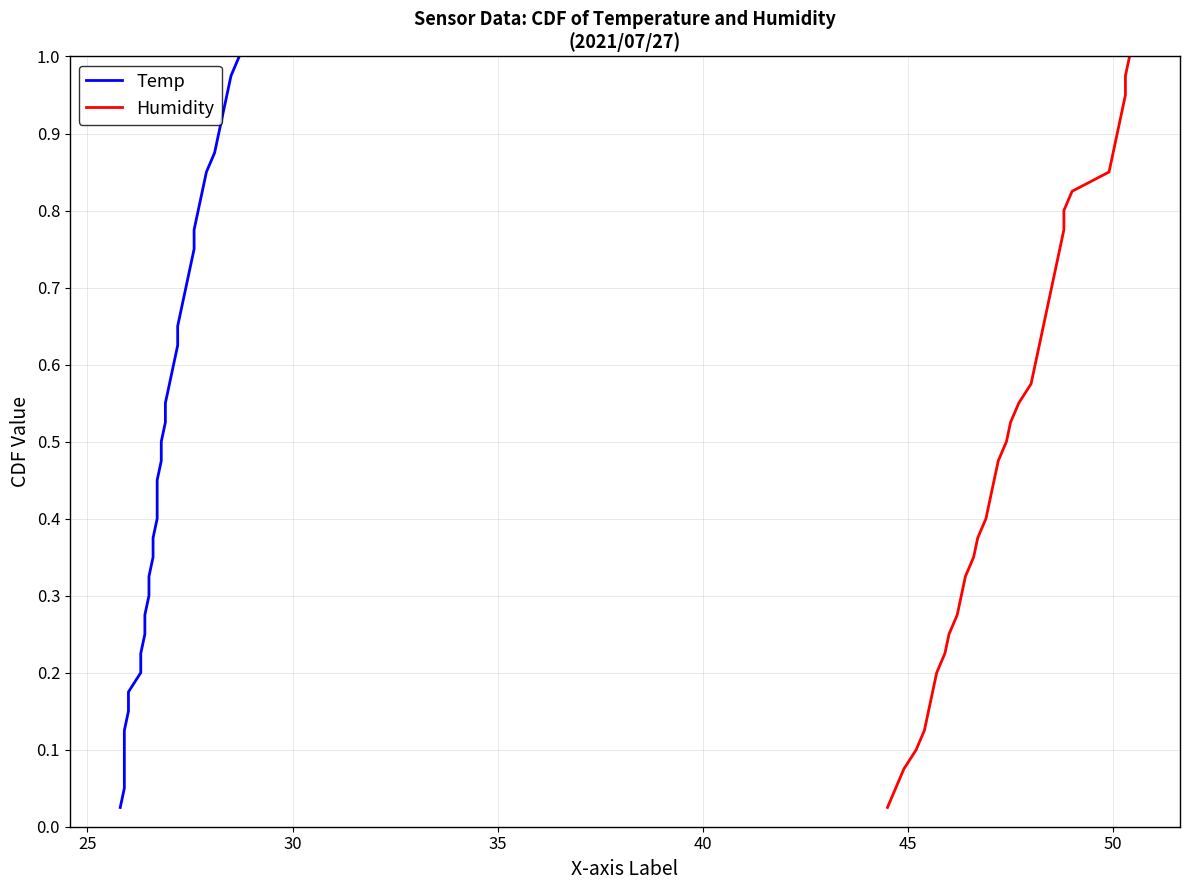

What is the maximum value for Humidity?

1.0